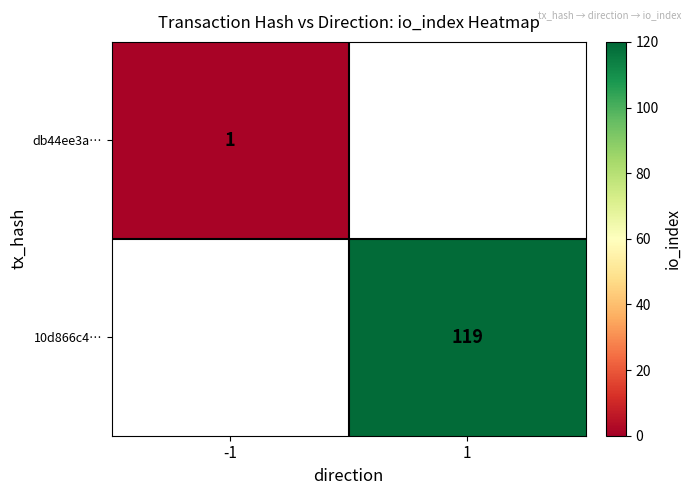

True or false: 10d866c4… has a value of 119 at 1.

True